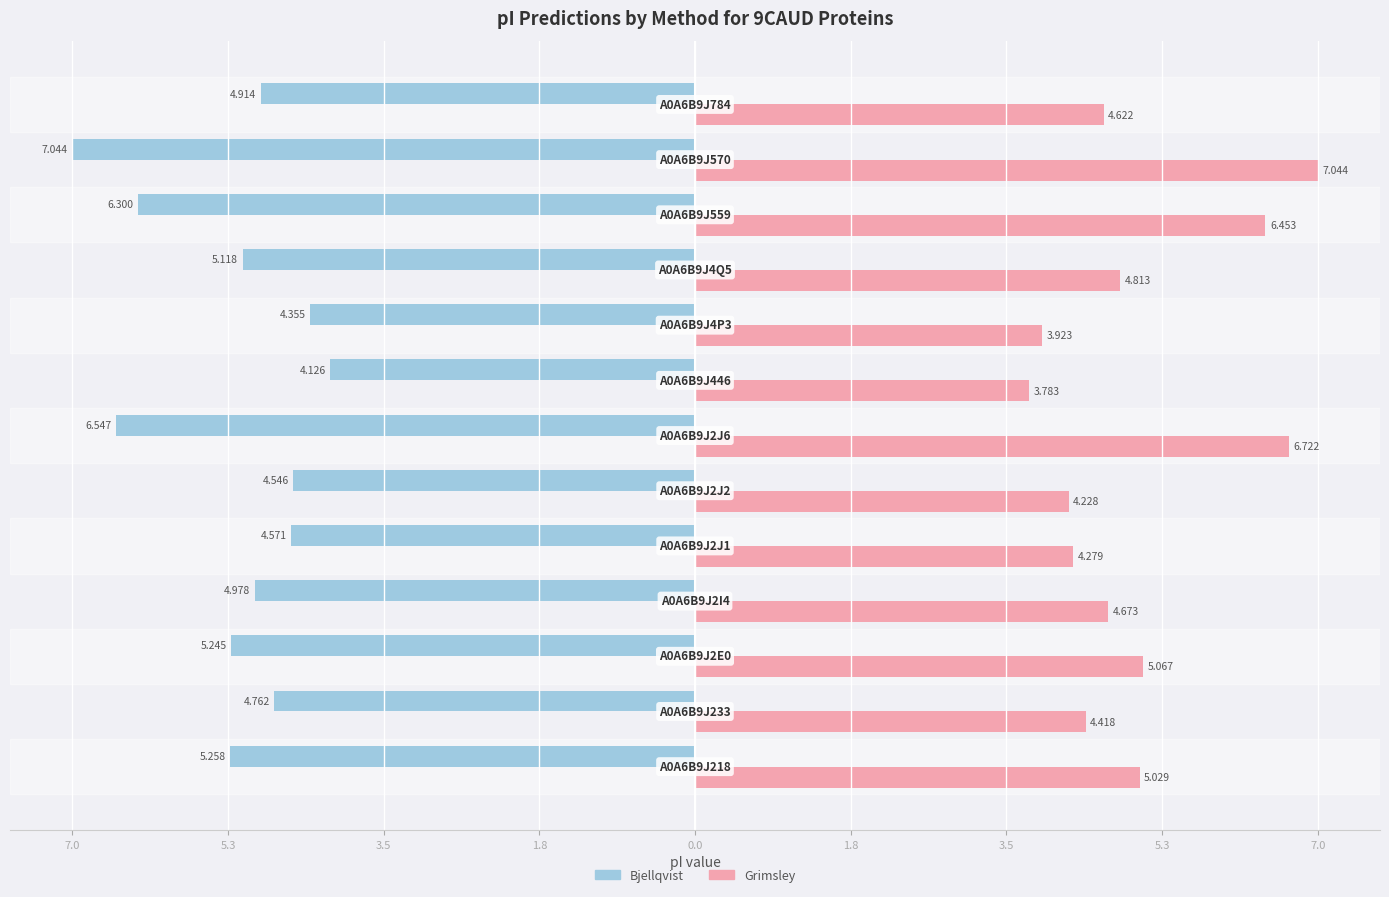

What are all the series names shown in the legend?

Bjellqvist, Grimsley